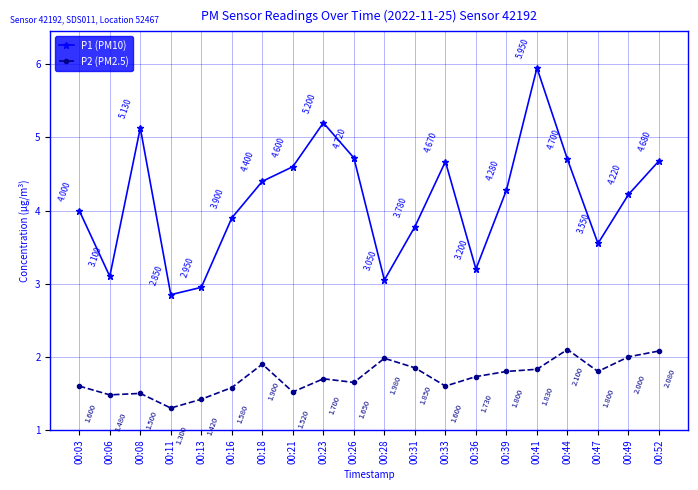

What is the value of the P1 (PM10) point at the 9th from the left?

5.2